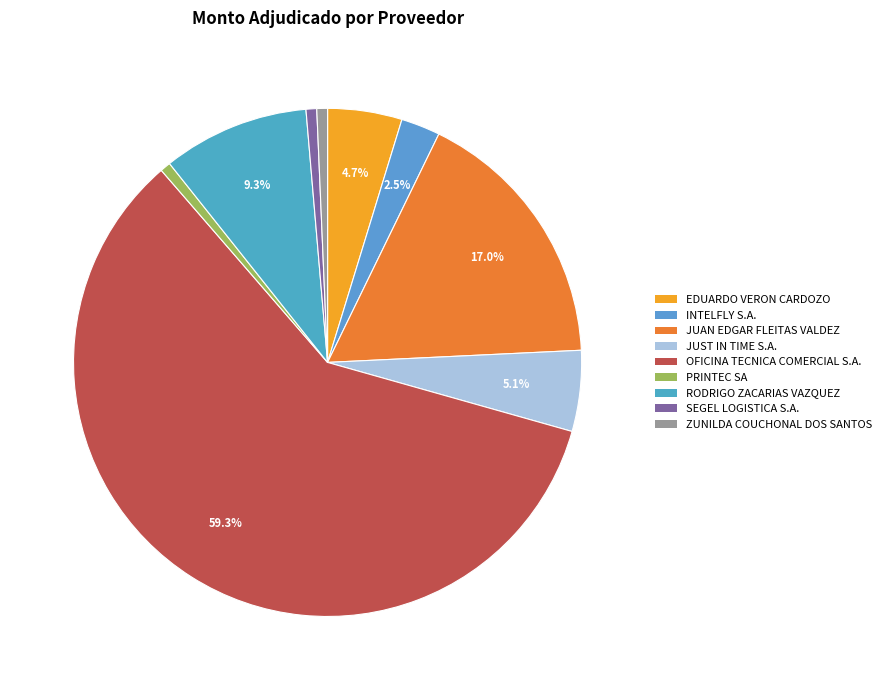

To the nearest percent, what is the difference between the largest and smallest slice percentages?

59%